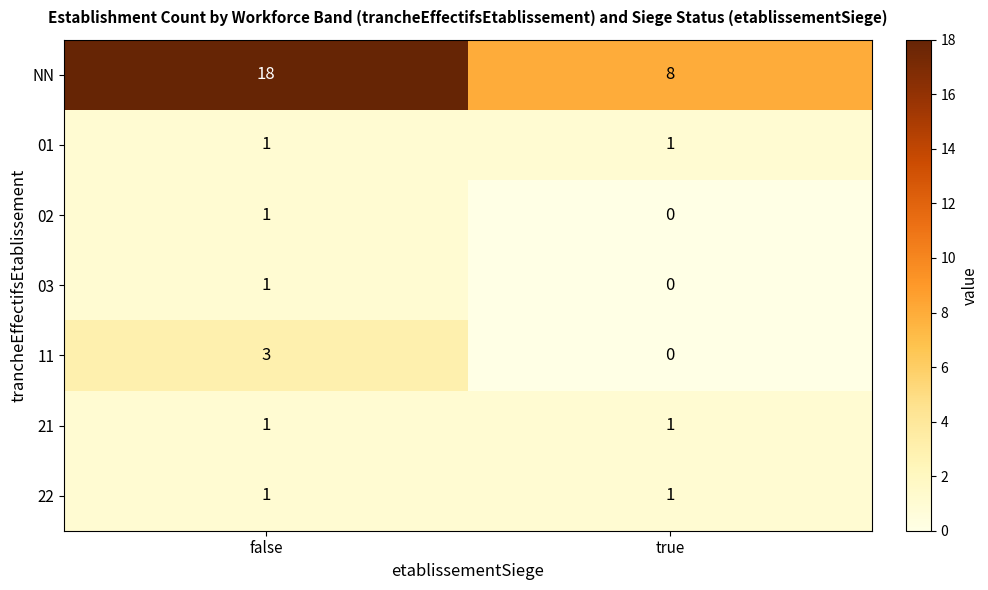

List the labels in order of NN value, largest first.

false, true